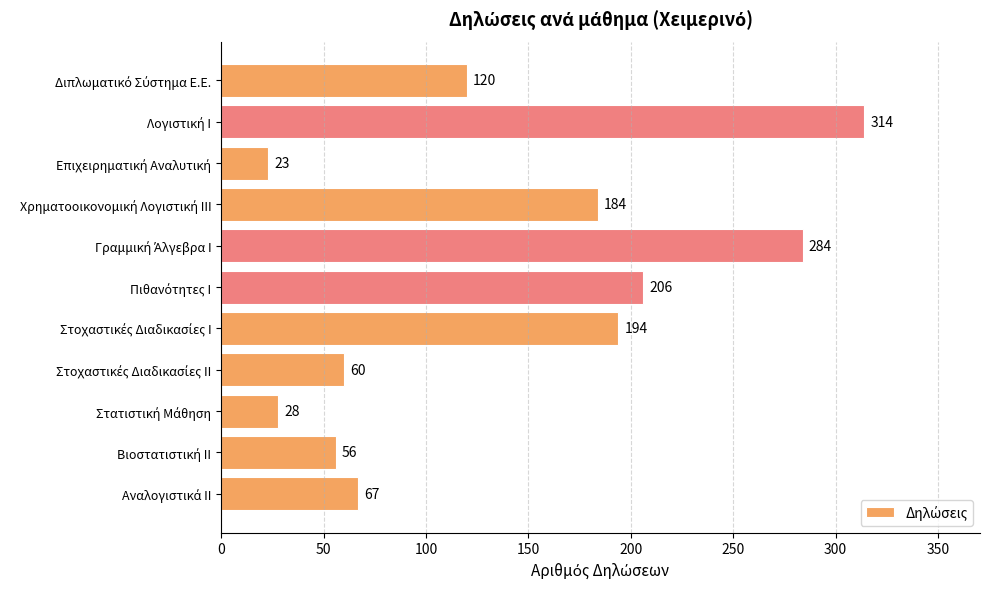

What is the minimum value shown in the chart?

23